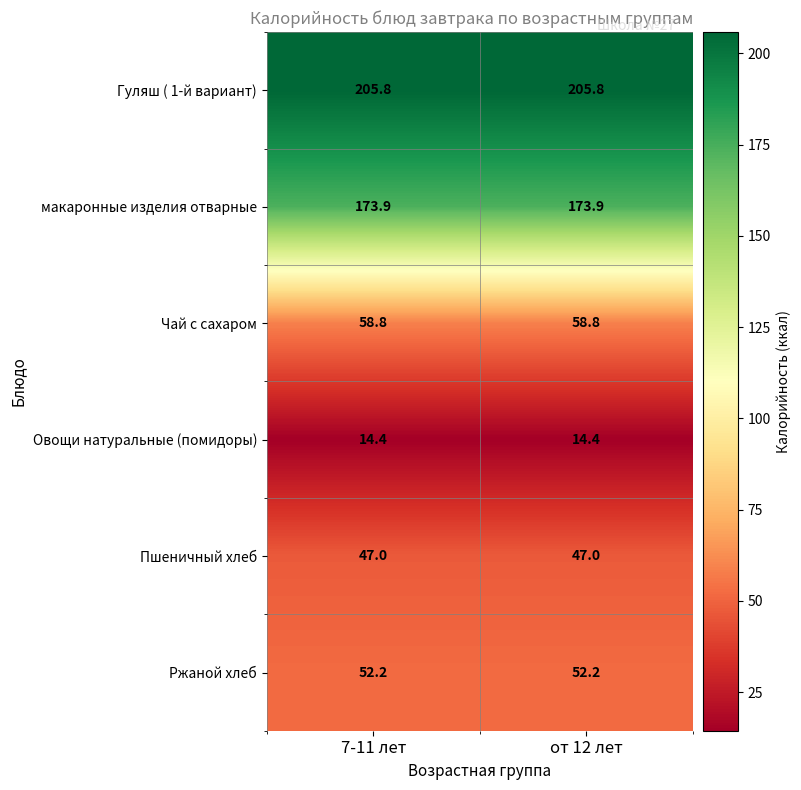

How many data points does each series have?

2